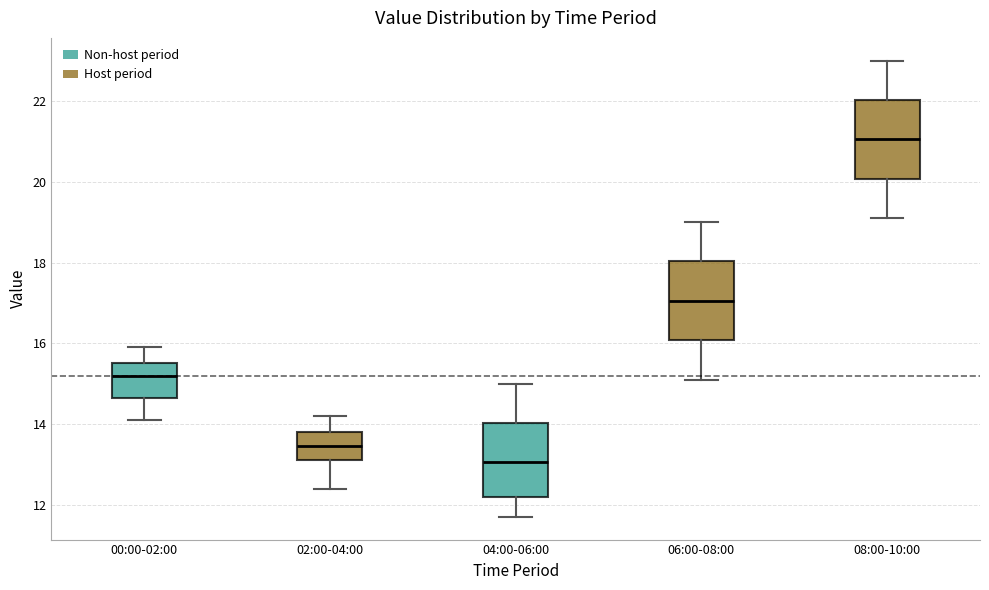

Reading left to right, transcribe this box plot: for each box, give where its median line is, the range the box spans, and where its two whiskers end, as read against the y-axis. The values are not printed on the chart, so give them approximately, as read against the axis.

00:00-02:00: median 15.2, box 14.6 to 15.6, whiskers 14.2 to 16.0
02:00-04:00: median 13.4, box 13.2 to 13.8, whiskers 12.4 to 14.2
04:00-06:00: median 13.0, box 12.2 to 14.0, whiskers 11.8 to 15.0
06:00-08:00: median 17.0, box 16.0 to 18.0, whiskers 15.2 to 19.0
08:00-10:00: median 21.0, box 20.0 to 22.0, whiskers 19.2 to 23.0